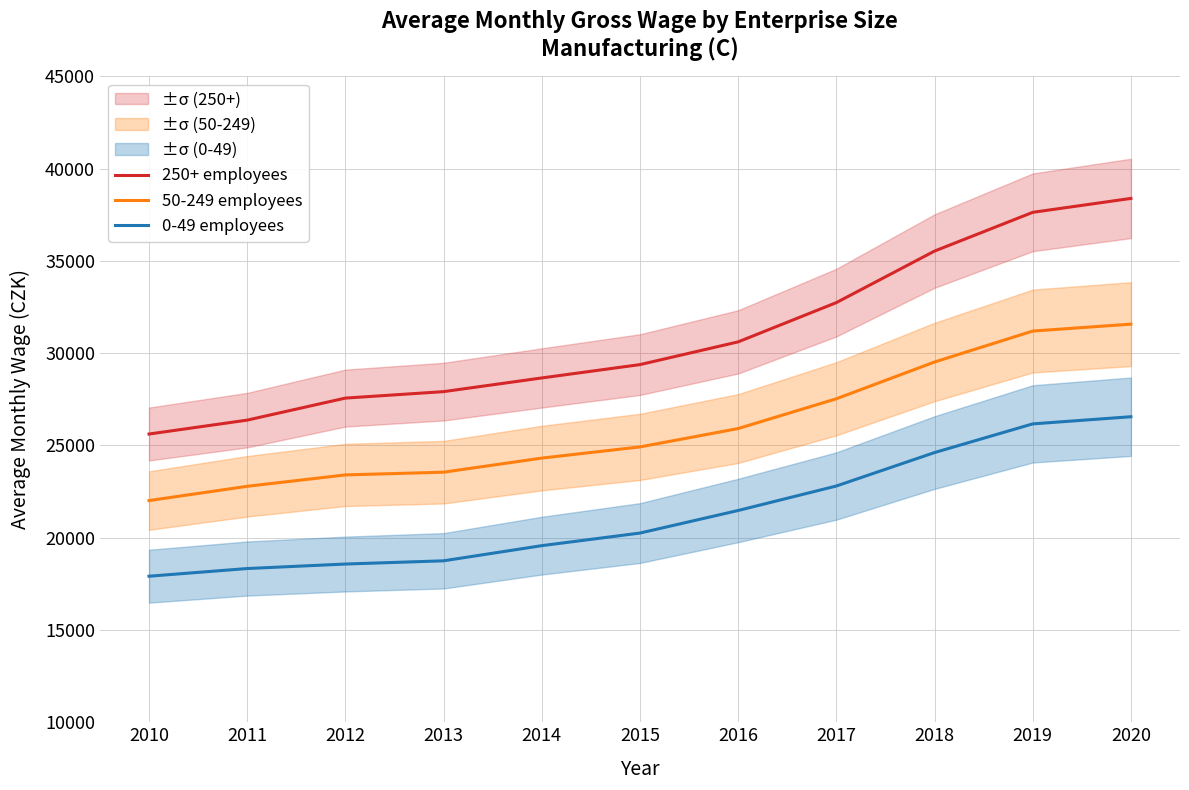

How many data points in 50-249 employees are less than 24923?

5